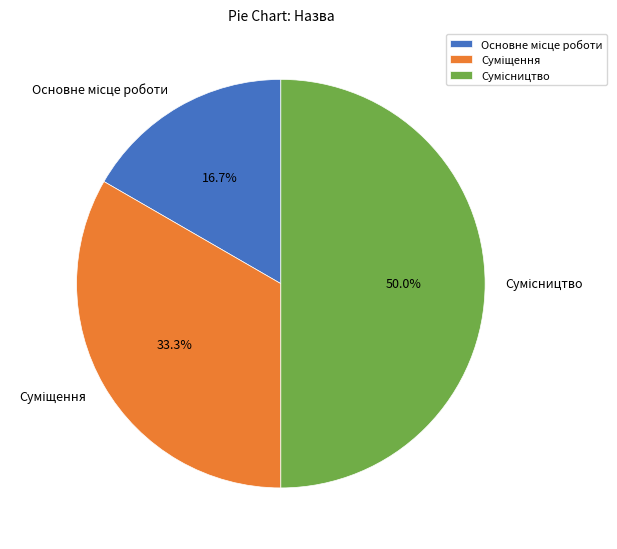

To the nearest percent, what is the difference between the largest and smallest slice percentages?

33%